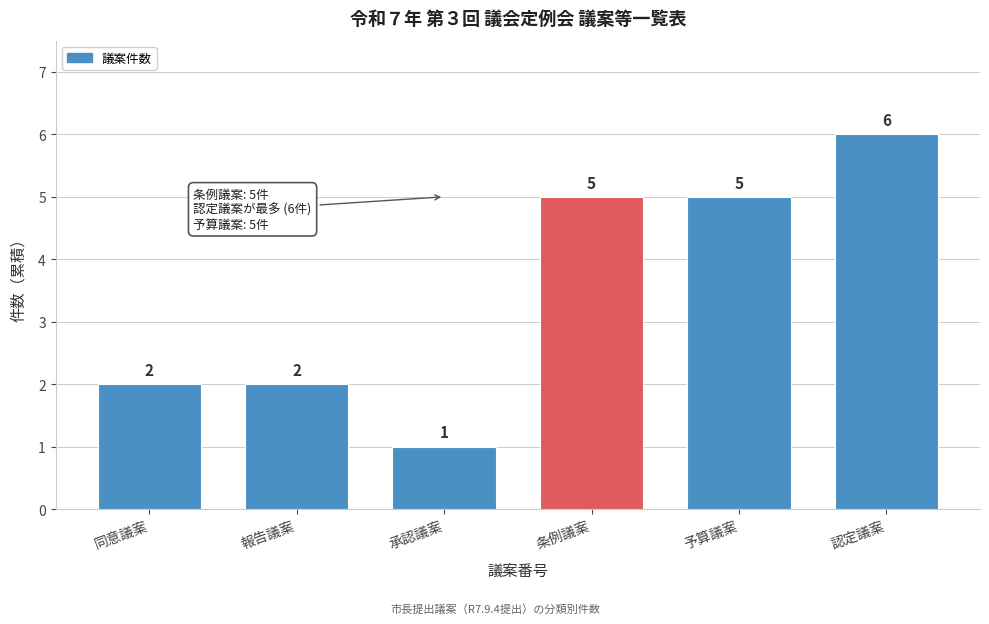

Reading left to right, extract all data points from this chart.

2	2	1	5	5	6